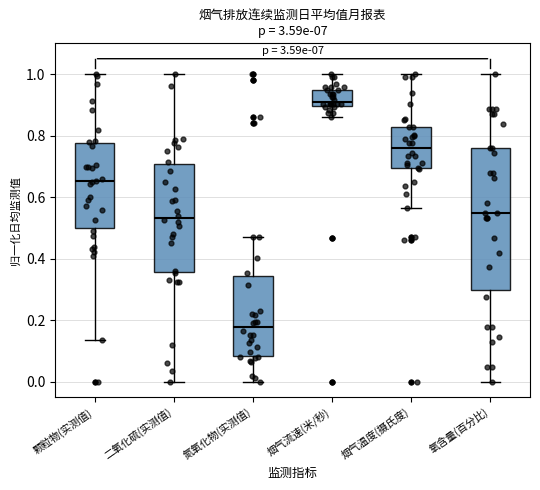

Which box has the highest median line?

烟气流速(米/秒)